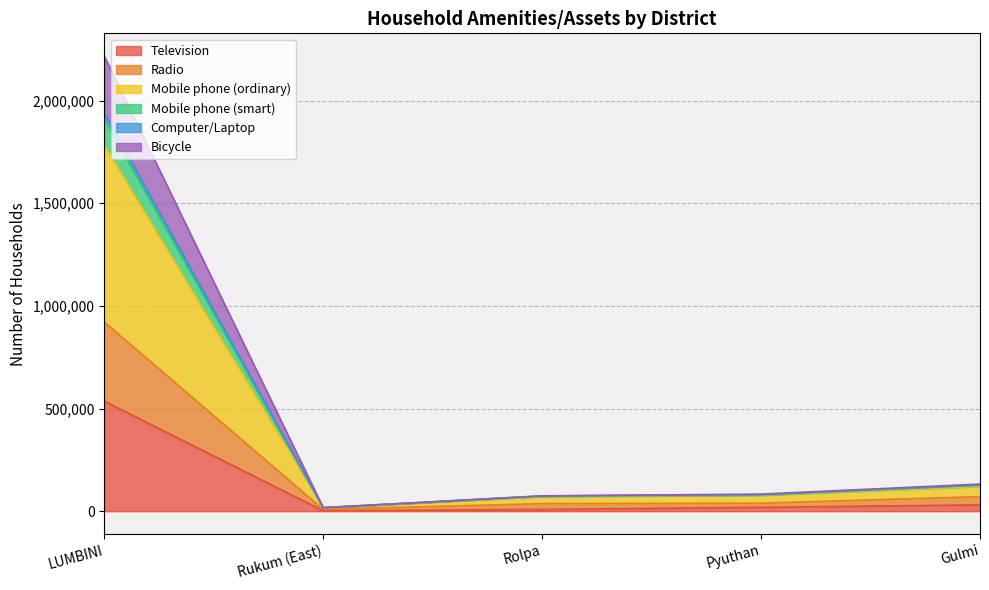

At which category does Television reach its first local valley?

Rukum (East)